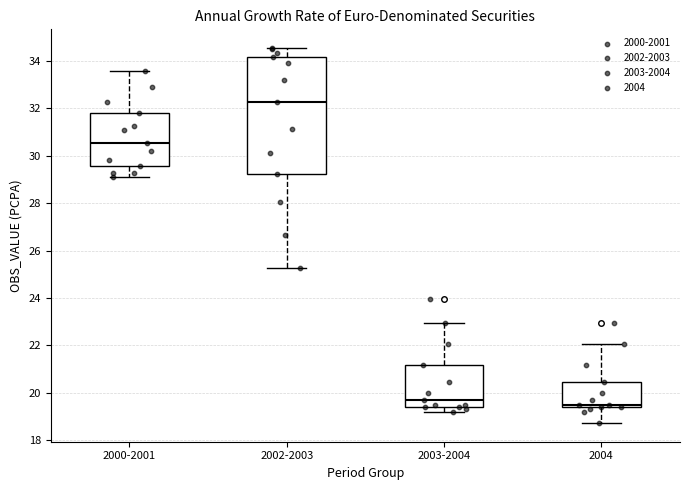

Reading left to right, transcribe this box plot: for each box, give where its median line is, the range the box spans, and where its two whiskers end, as read against the y-axis. The values are not printed on the chart, so give them approximately, as read against the axis.

2000-2001: median 30.6, box 29.6 to 31.8, whiskers 29.2 to 33.6
2002-2003: median 32.2, box 29.2 to 34.2, whiskers 25.2 to 34.6
2003-2004: median 19.8, box 19.4 to 21.2, whiskers 19.2 to 23.0
2004: median 19.4 (just above the box's lower edge), box 19.4 to 20.4, whiskers 18.8 to 22.0